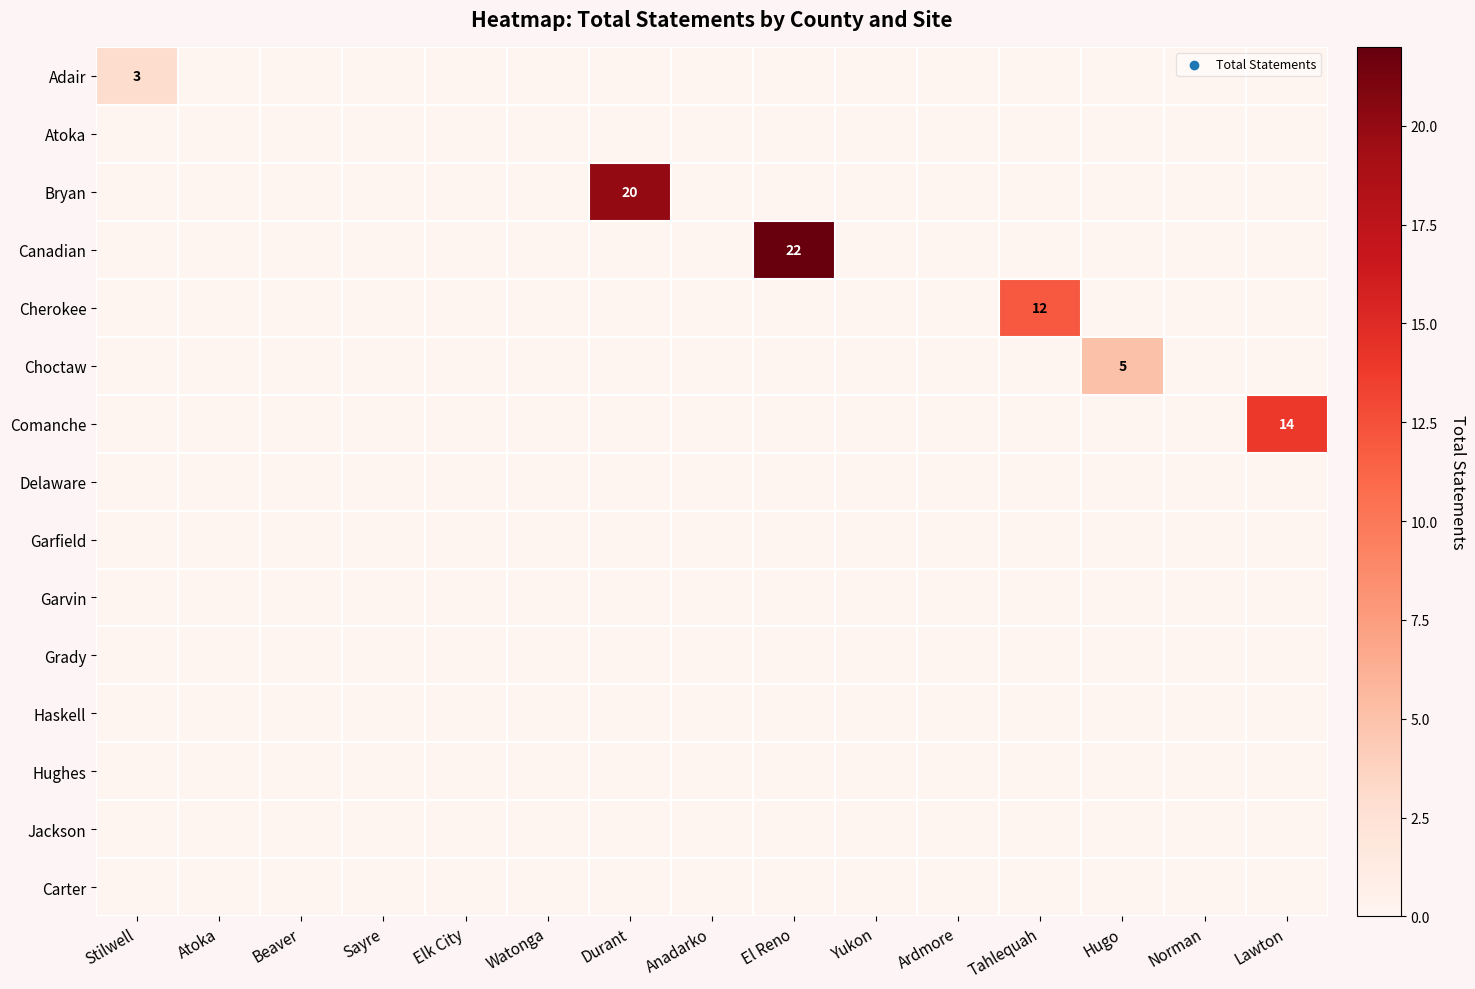

How many series are shown in this chart?

15